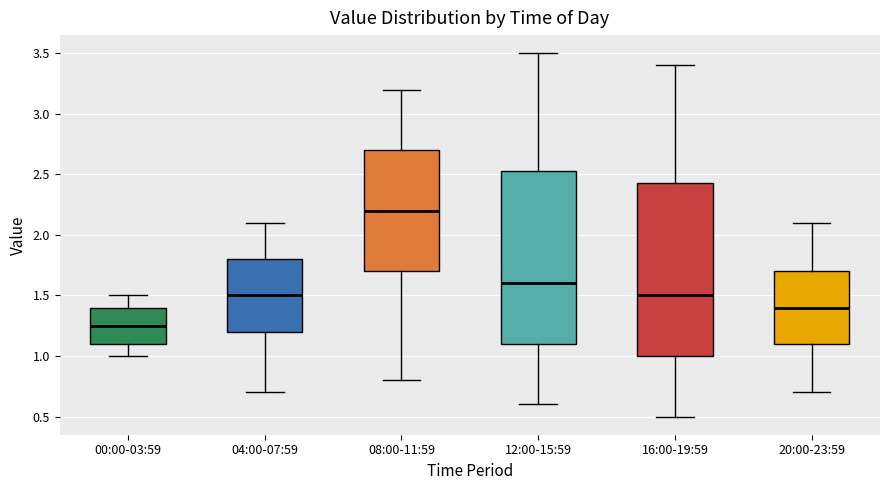

Reading left to right, transcribe this box plot: for each box, give where its median line is, the range the box spans, and where its two whiskers end, as read against the y-axis. The values are not printed on the chart, so give them approximately, as read against the axis.

00:00-03:59: median 1.25, box 1.10 to 1.40, whiskers 1.00 to 1.50
04:00-07:59: median 1.50, box 1.20 to 1.80, whiskers 0.70 to 2.10
08:00-11:59: median 2.20, box 1.70 to 2.70, whiskers 0.80 to 3.20
12:00-15:59: median 1.60, box 1.10 to 2.55, whiskers 0.60 to 3.50
16:00-19:59: median 1.50, box 1.00 to 2.45, whiskers 0.50 to 3.40
20:00-23:59: median 1.40, box 1.10 to 1.70, whiskers 0.70 to 2.10